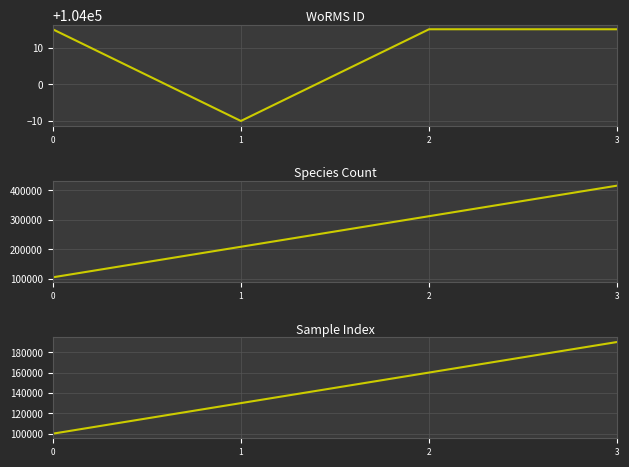

List the series in order of their peak value, highest first.

Species Count, Sample Index, WoRMS ID